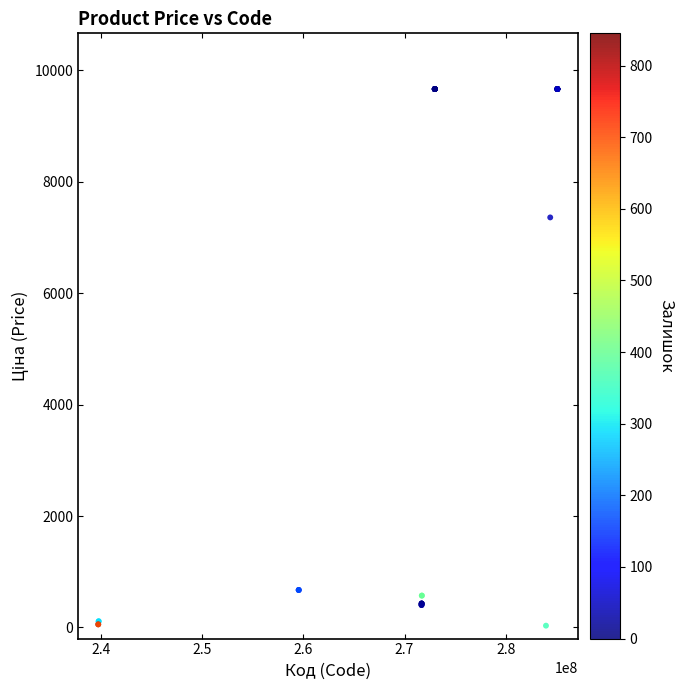

What Y value in the scatter plot is closest to 4848?

7360.2